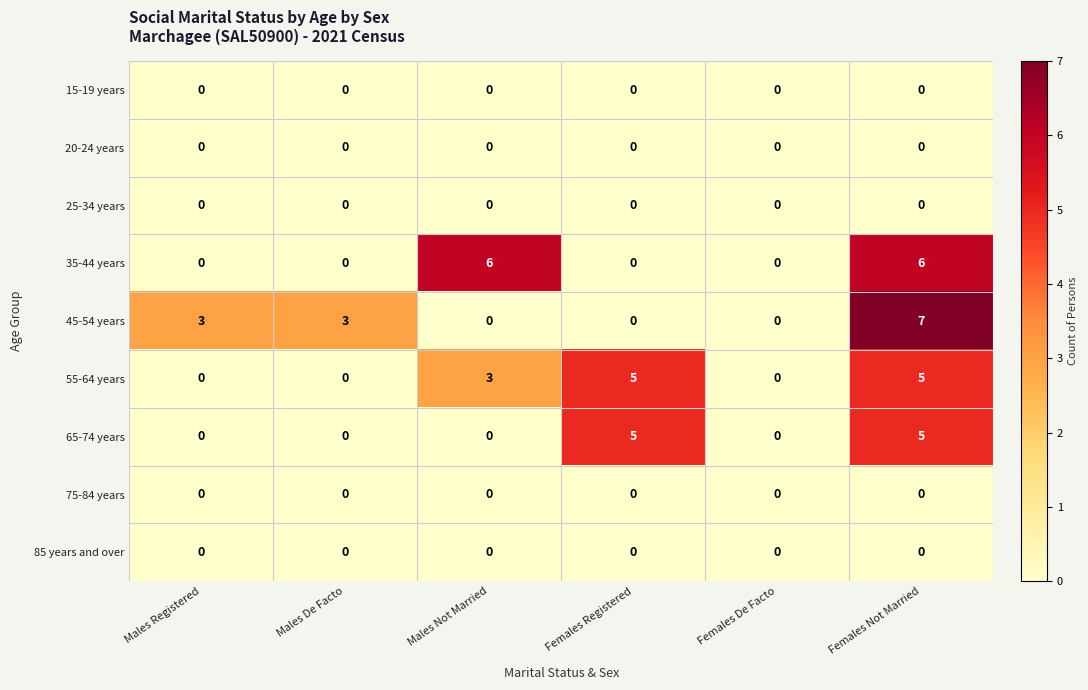

At which label is 55-64 years closest to 2?

Males Not Married